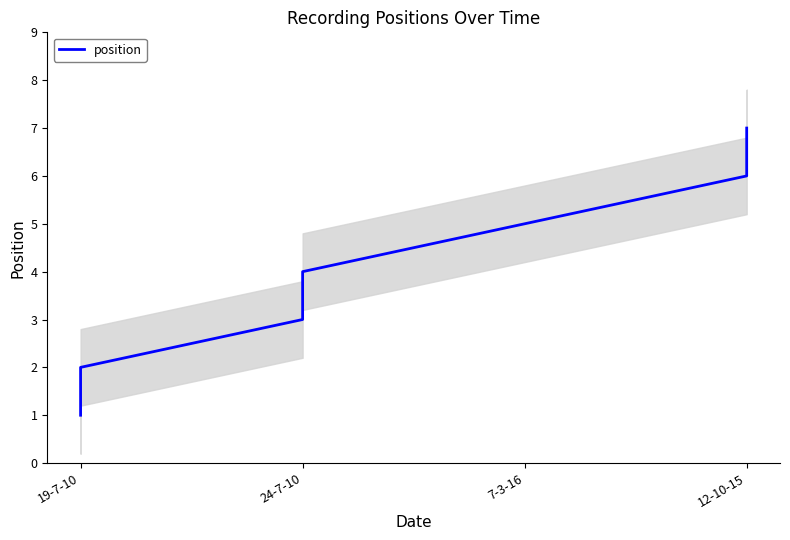

True or false: the data has more than 0 interior local peaks.

False